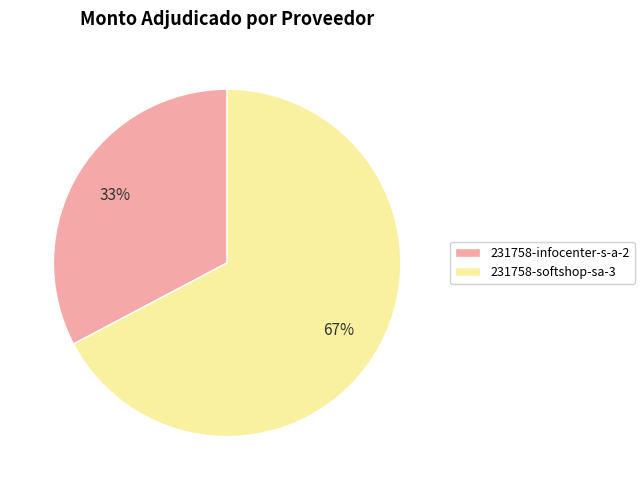

Is the sum of 231758-infocenter-s-a-2 and 231758-softshop-sa-3 greater than half?

Yes